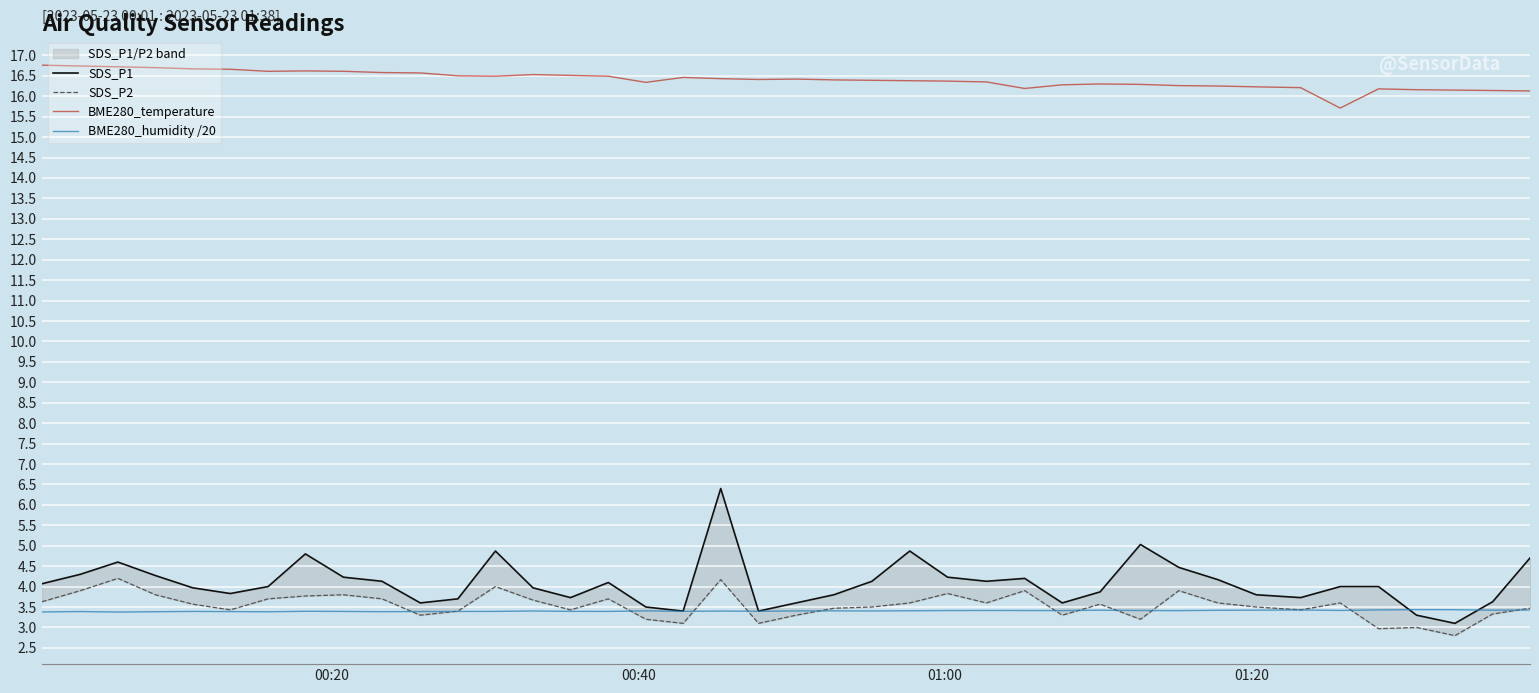

What is the lowest value of the BME280_humidity /20 series?

3.4